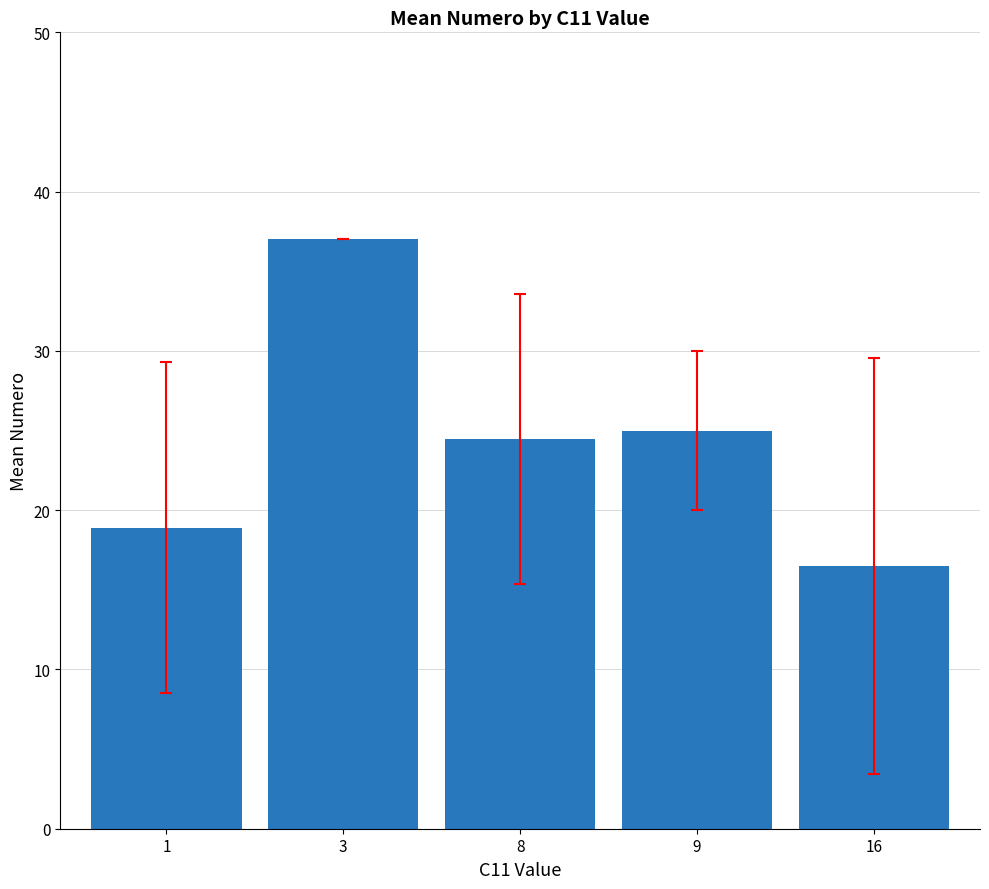

Which category has the lowest value across all series?

16